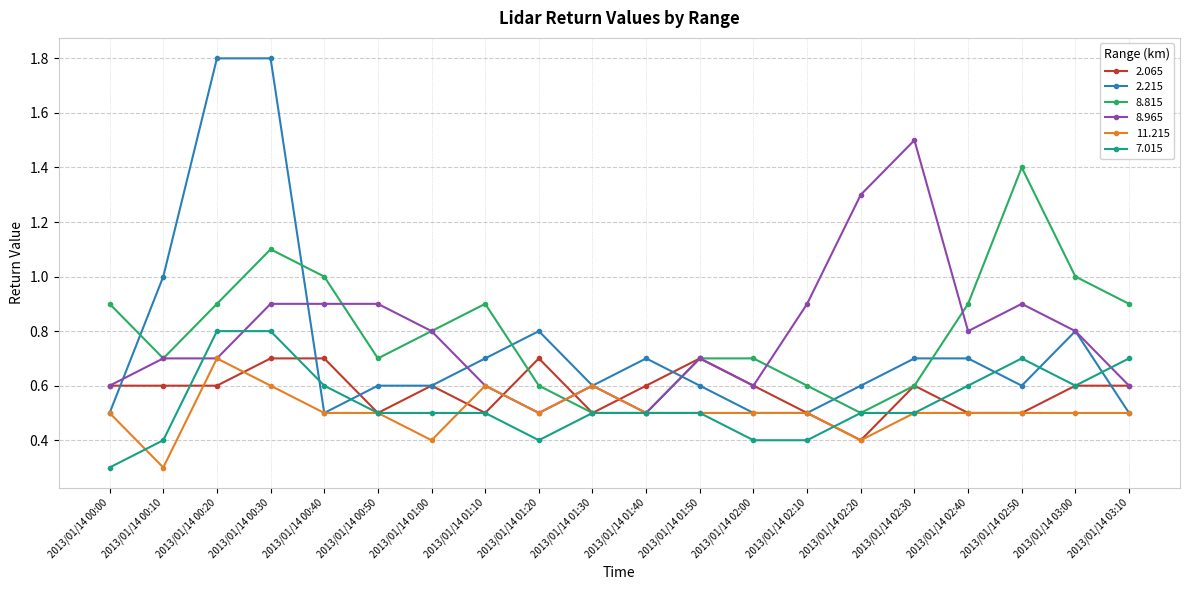

Where do 2.215 and 8.815 first cross each other?

2013/01/14 00:00 and 2013/01/14 00:10